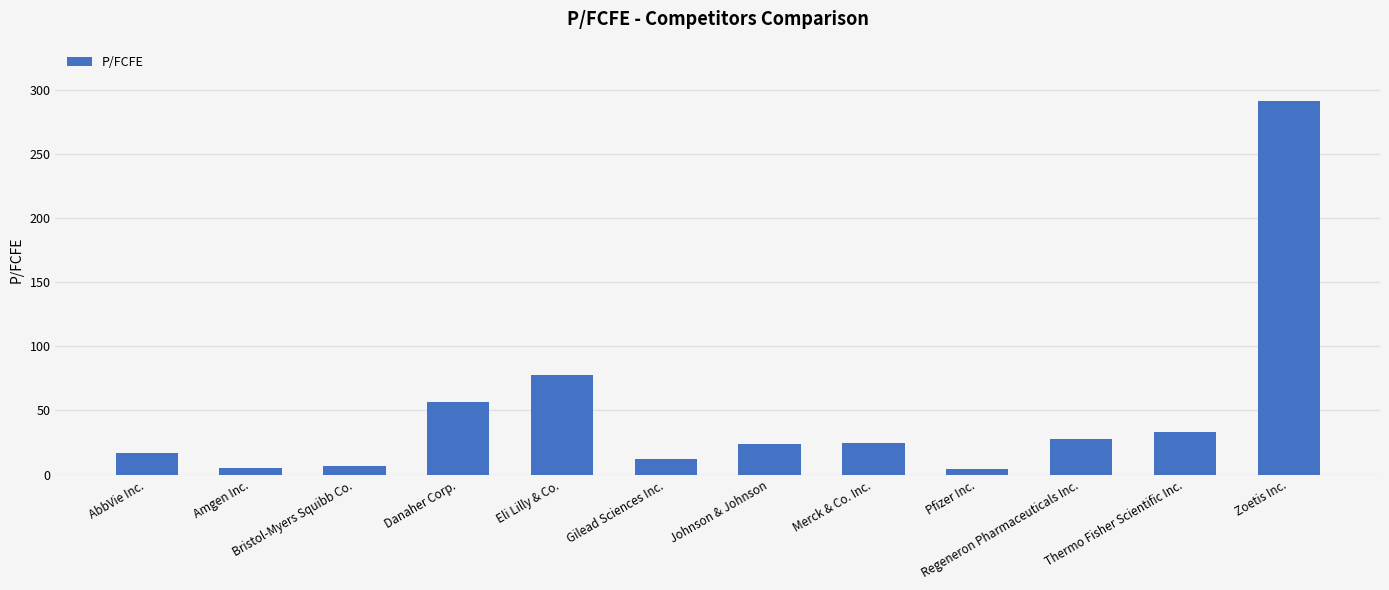

What is the minimum value shown in the chart?

4.0